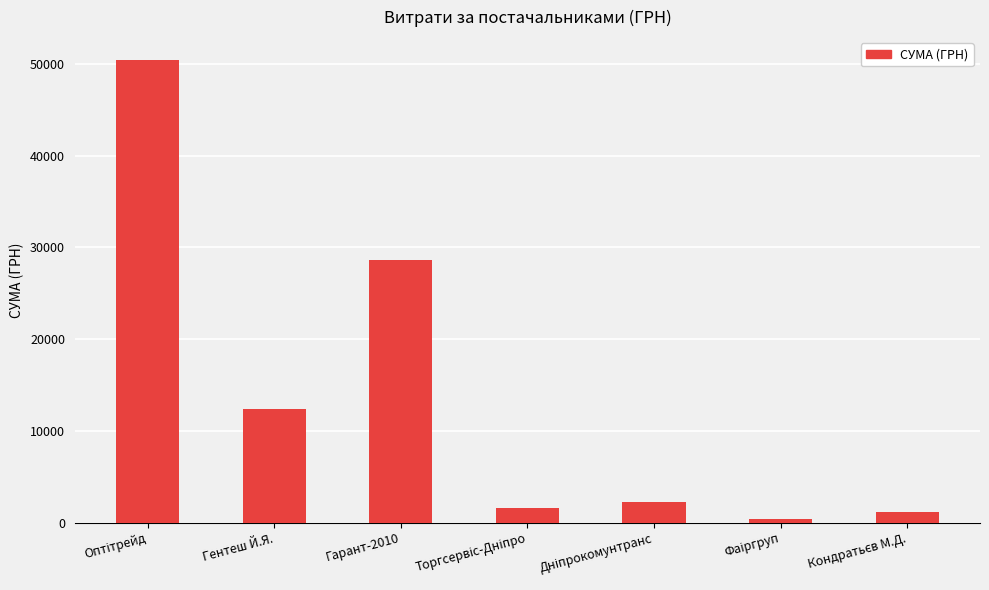

What is the difference between the second highest and minimum values?

28294.8